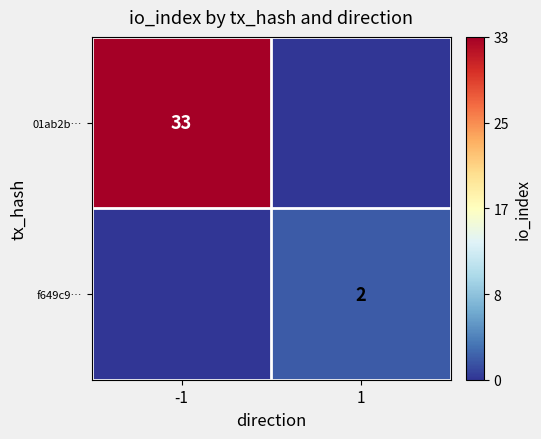

True or false: f649c9… has a value of 0.1 at 1.

False